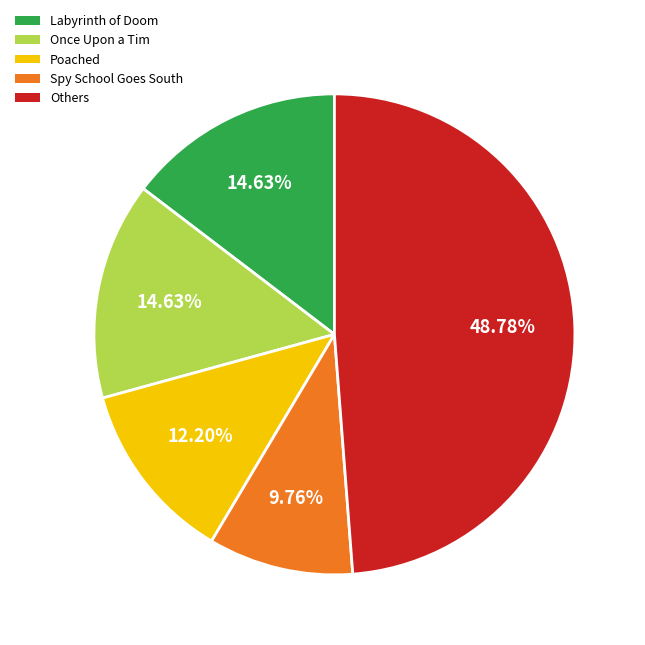

Does Poached account for over 50% of the chart?

No